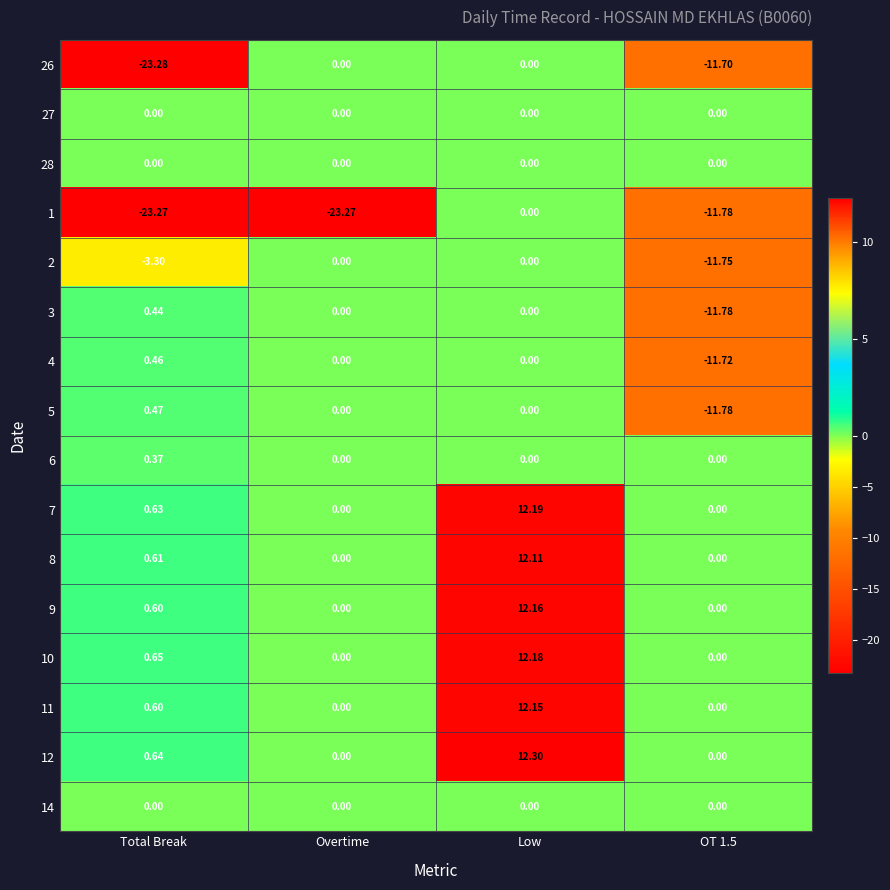

At which label is 11 closest to 6?

Total Break